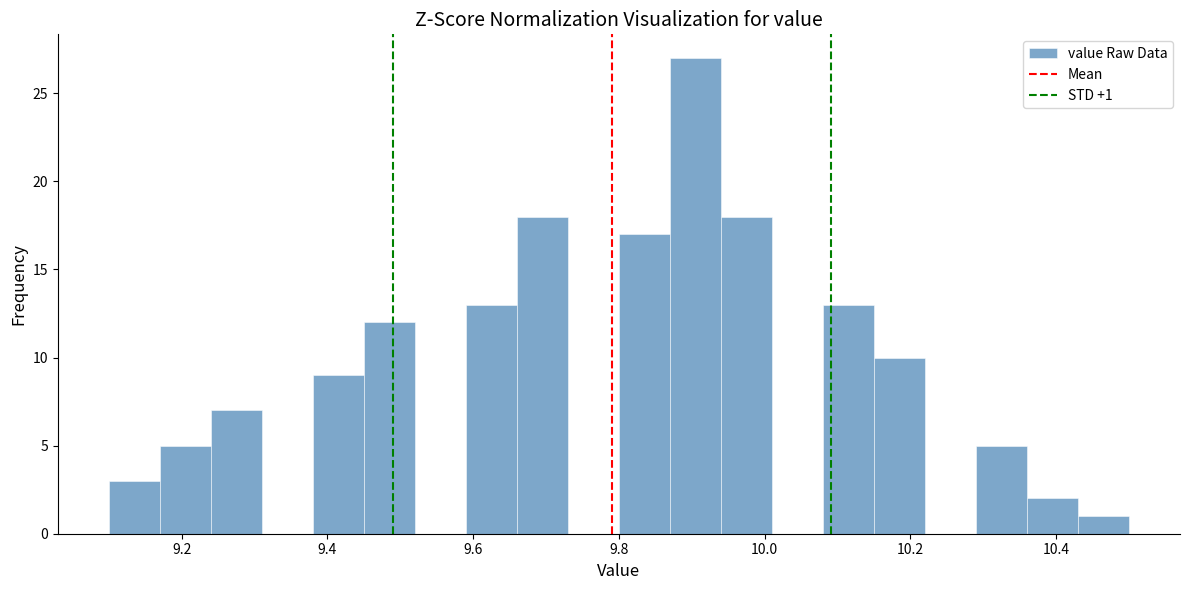

Around what value on the x-axis is the tallest bar? Give the approximate position of its centre, as read against the axis.

9.90